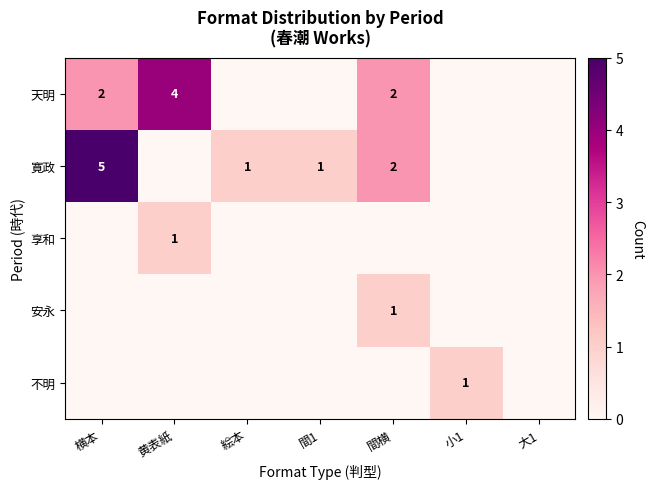

True or false: 天明 has a value of 2 at 間横.

True